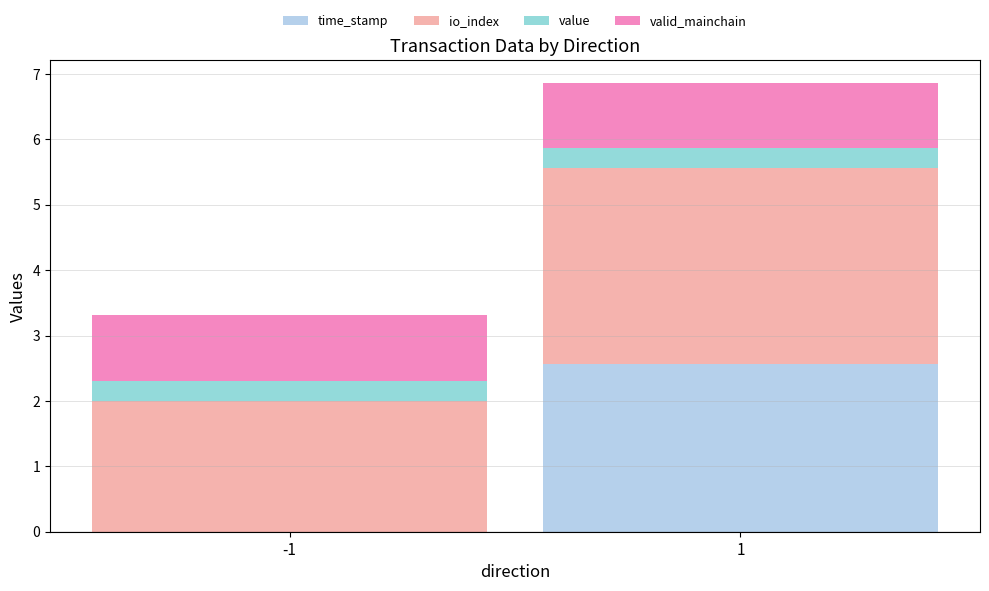

Which series has the largest total across all categories?

io_index